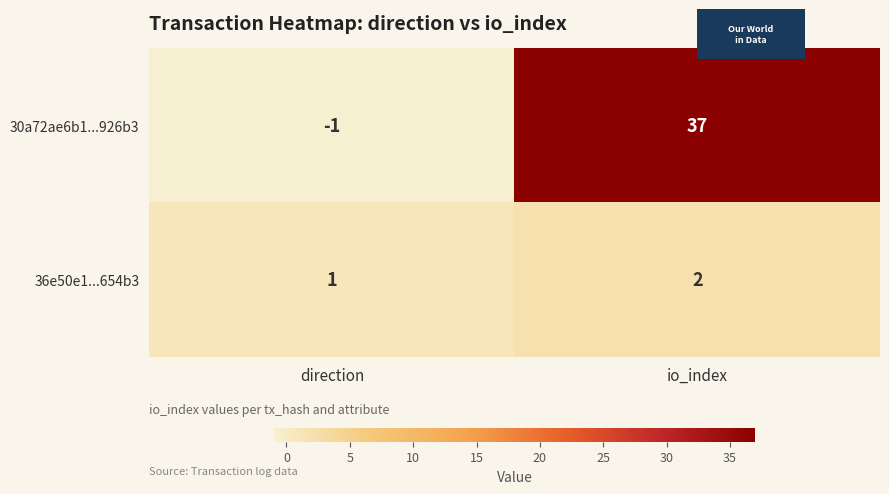

What is the difference between the highest and lowest values at direction?

2